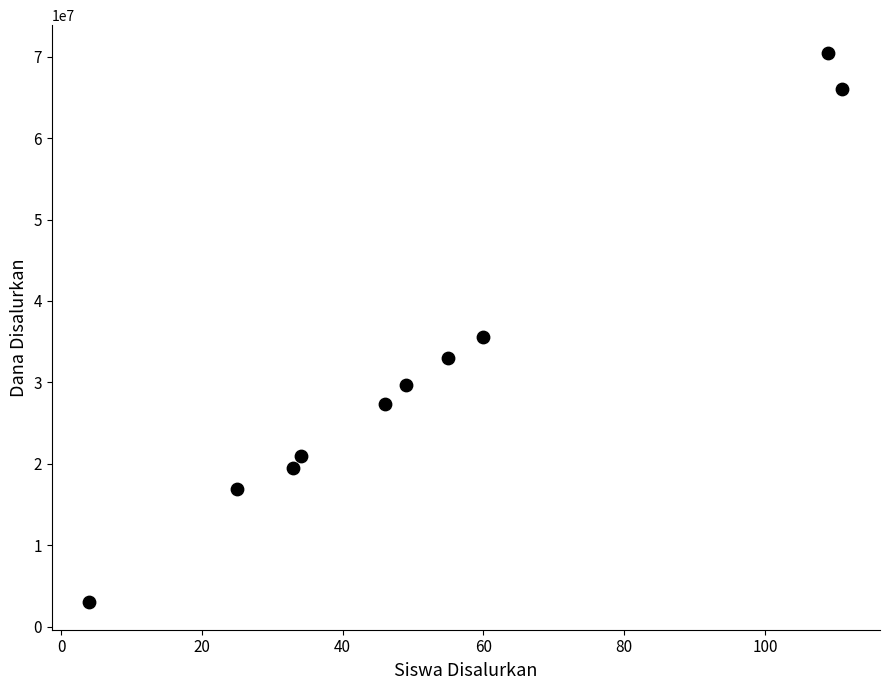

What Y value in the scatter plot is closest to 36750000?

35625000